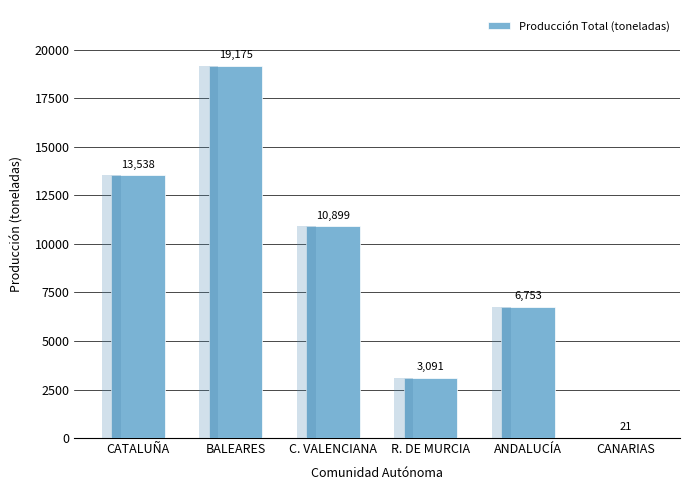

The chart shows a value of 33245 at BALEARES. True or false?

False